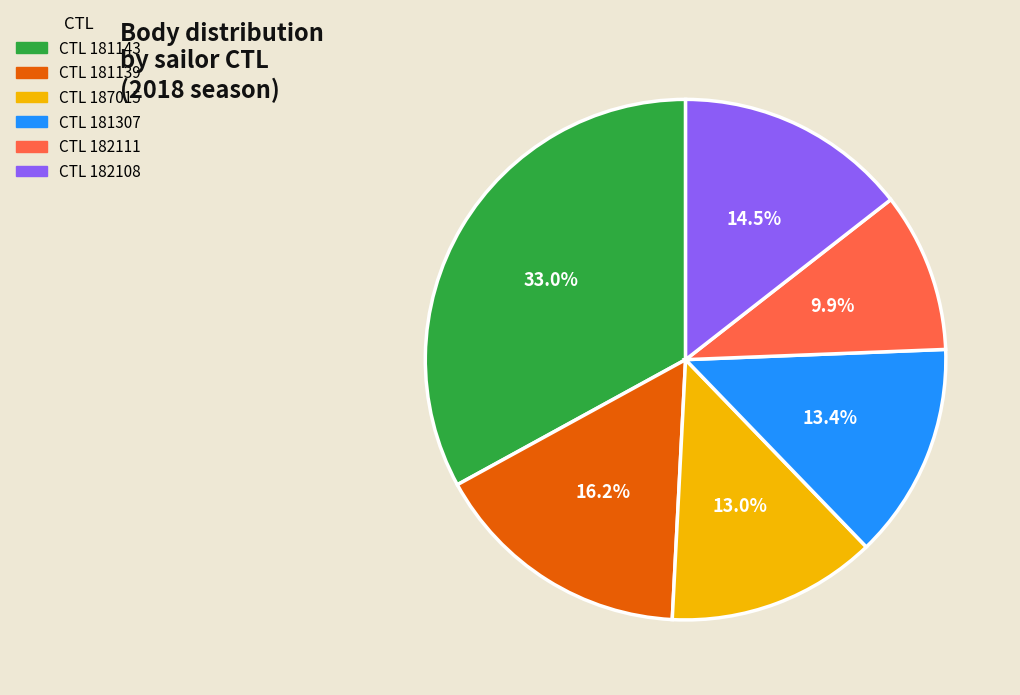

To the nearest percent, what is the average slice percentage?

17%